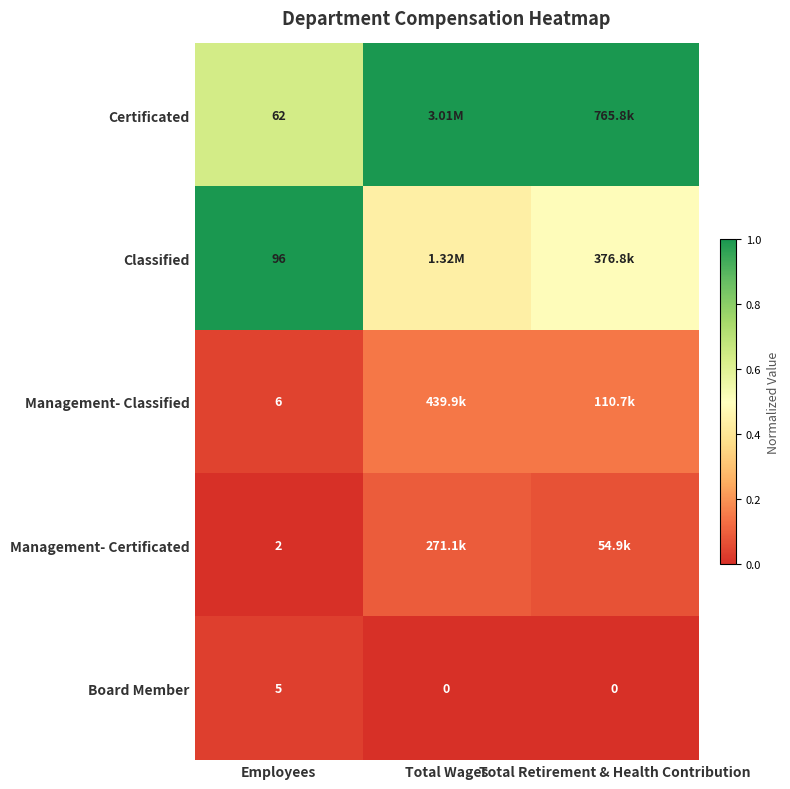

At Employees, list the series in order from largest to smallest.

Classified, Certificated, Management- Classified, Board Member, Management- Certificated